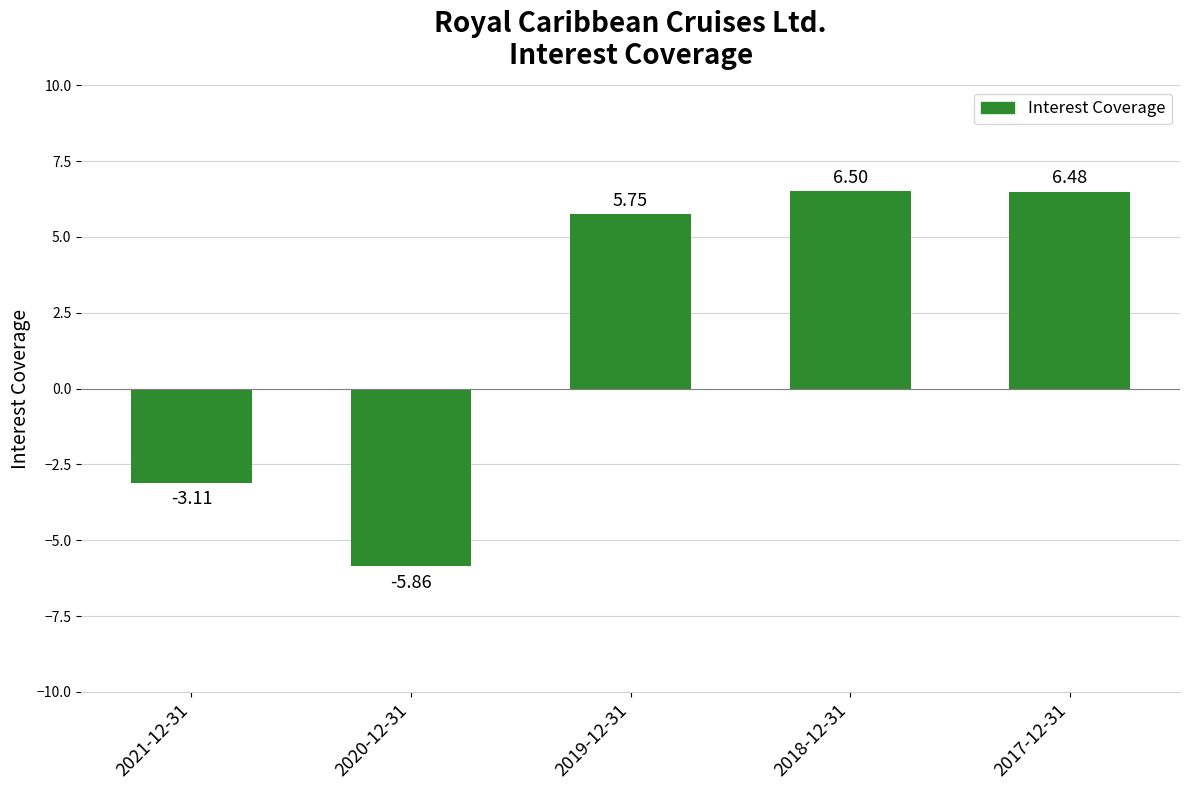

What is the value of the 4th bar from the left?

6.5